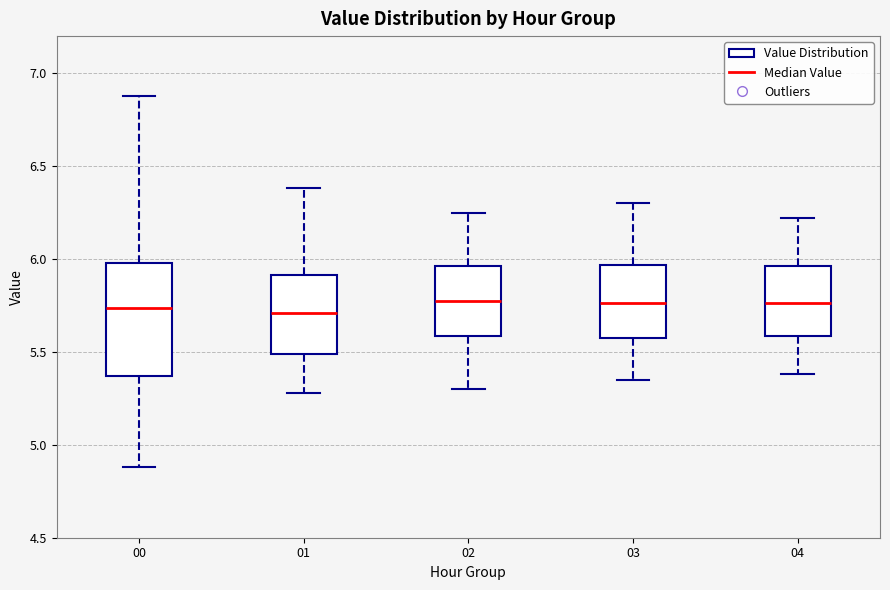

Which box is the tallest, from its lower edge to its upper edge?

00